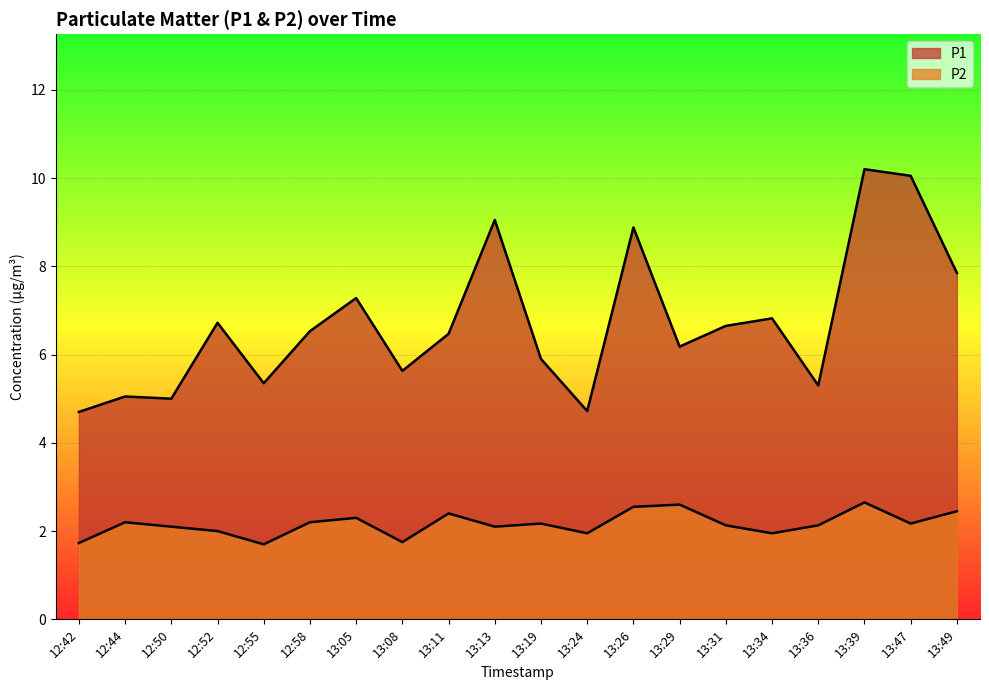

True or false: P1 has more than 1 interior local peaks.

True